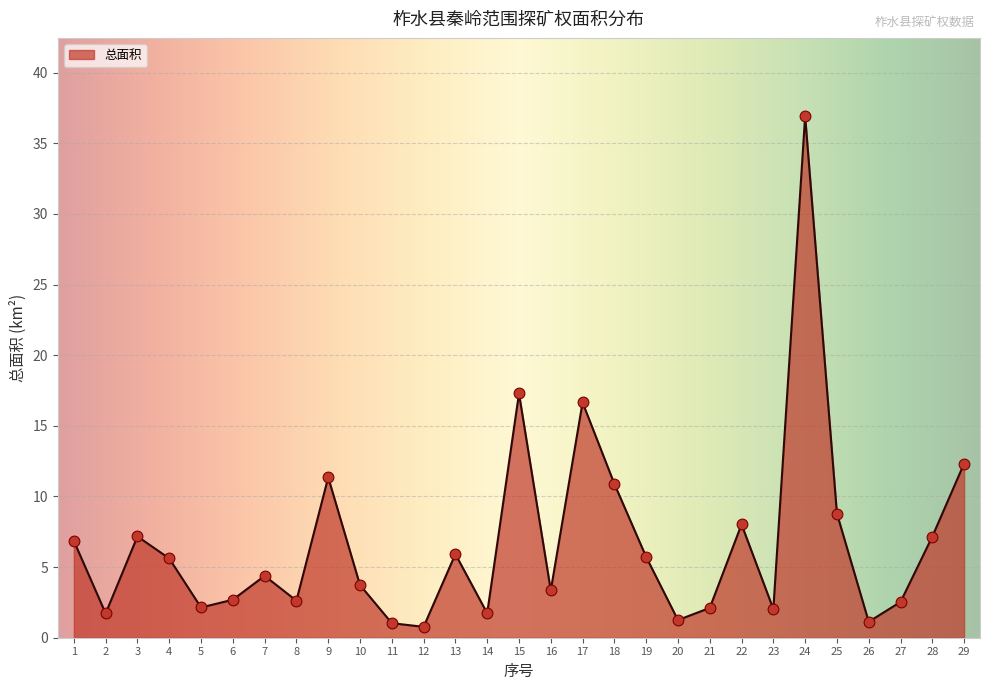

What is the ratio of the value at 1 to the value at 11?

6.7